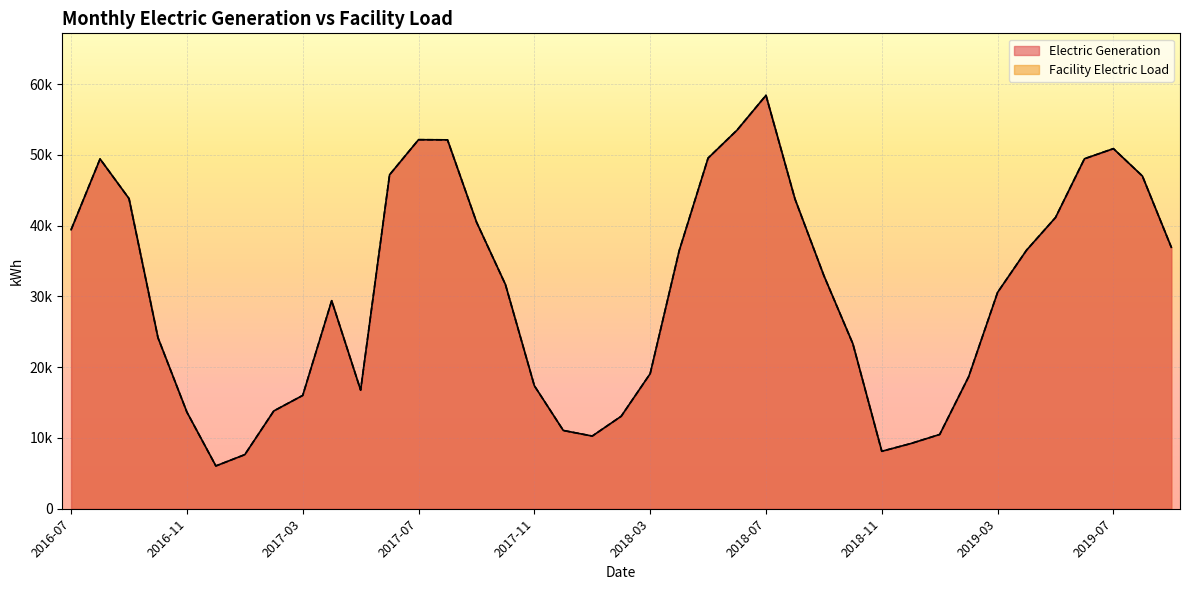

Is the value of Facility Electric Load at 2016-11 greater than the value of Electric Generation at 2019-02?

No